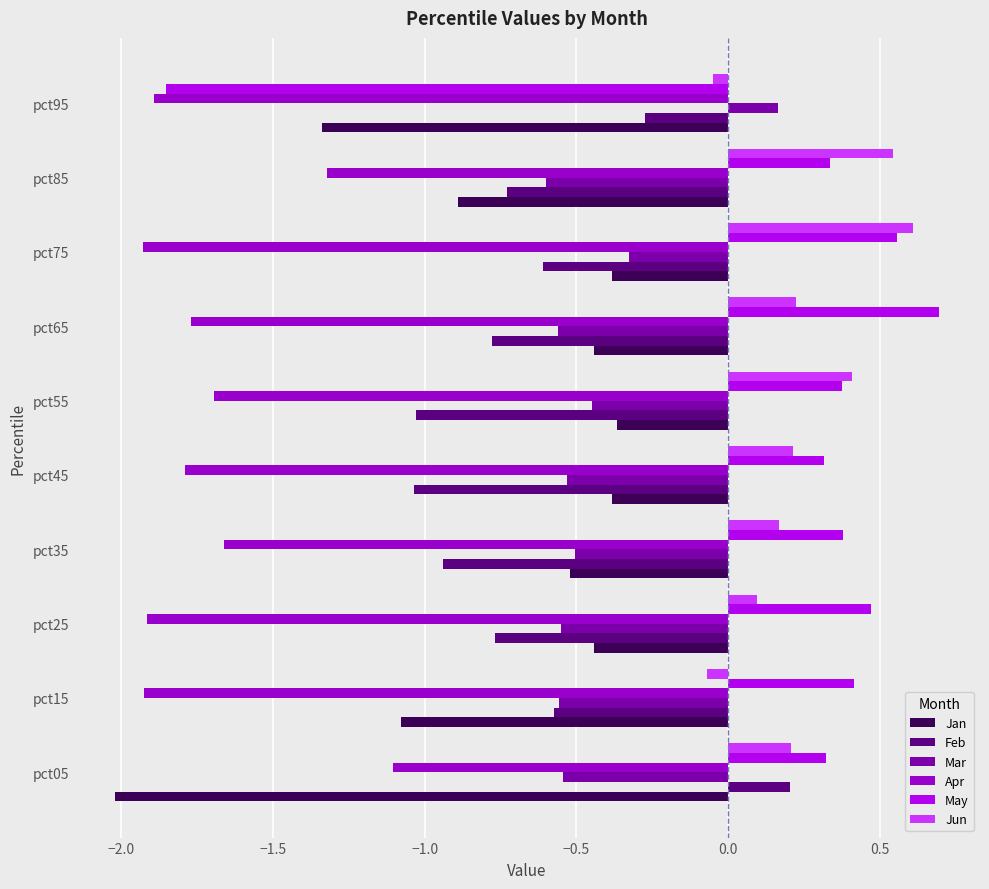

Which series has the largest range (max minus min)?

May